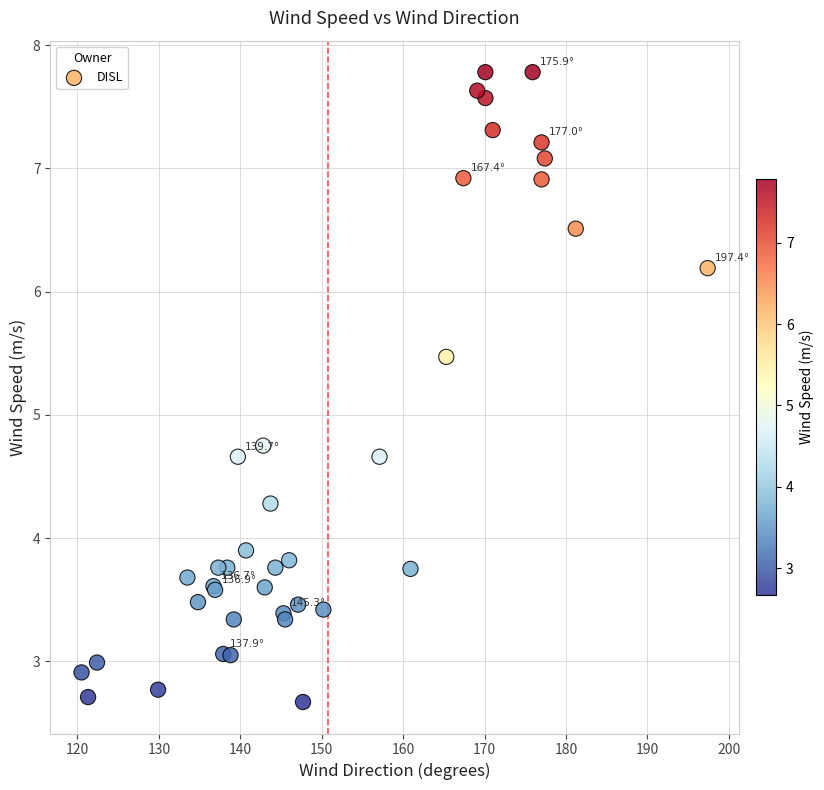

What Y value in the scatter plot is closest to 5?

4.8